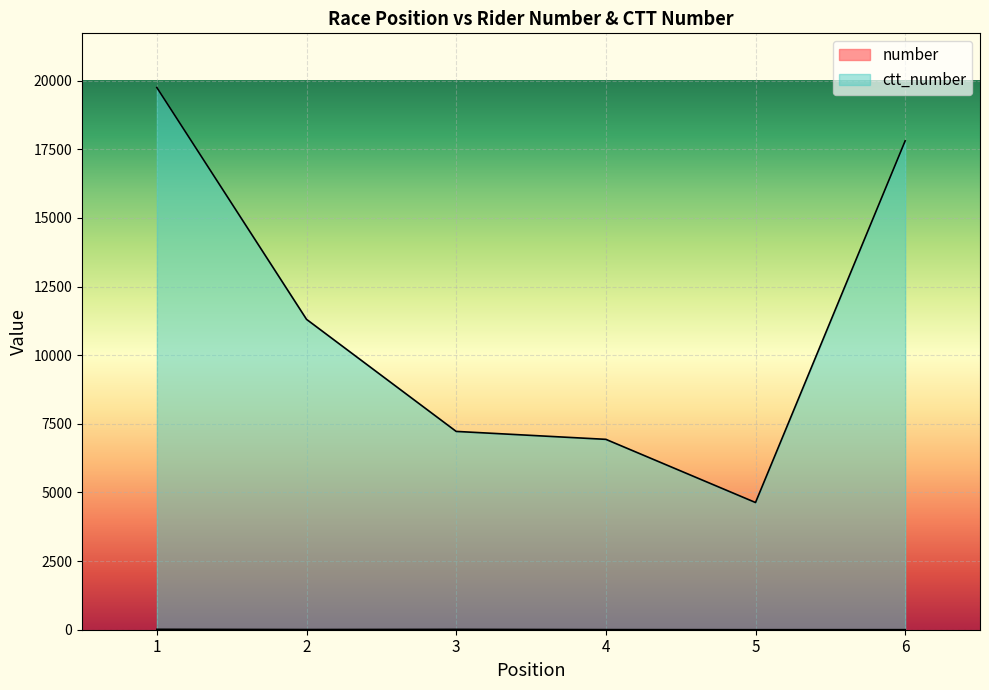

True or false: ctt_number and number cross at least once.

False